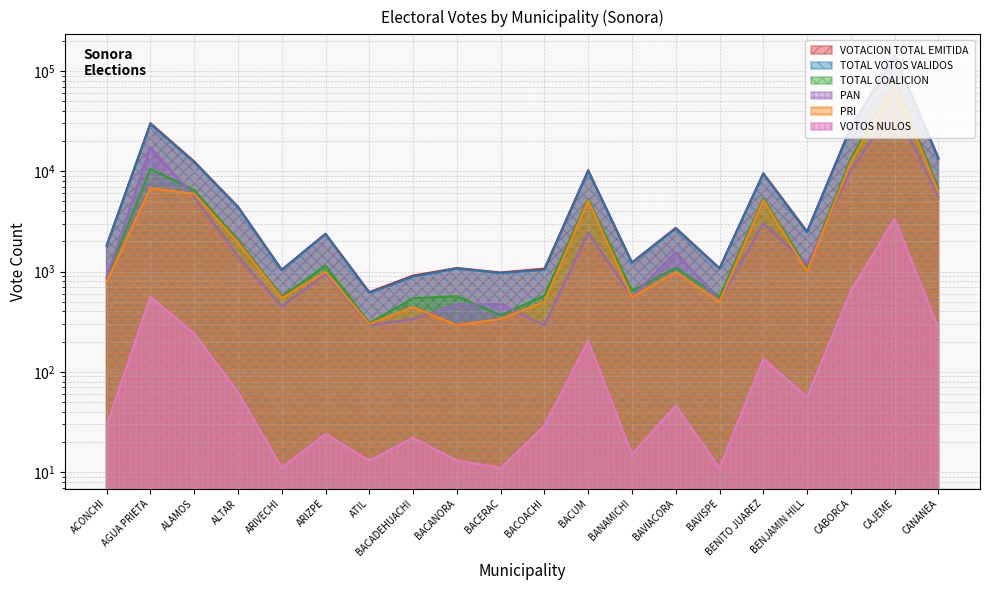

What position from the right is BACERAC?

11